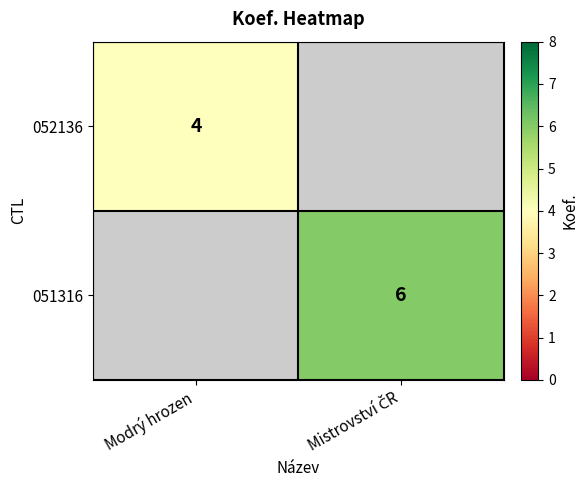

Which series has the widest spread of values?

052136